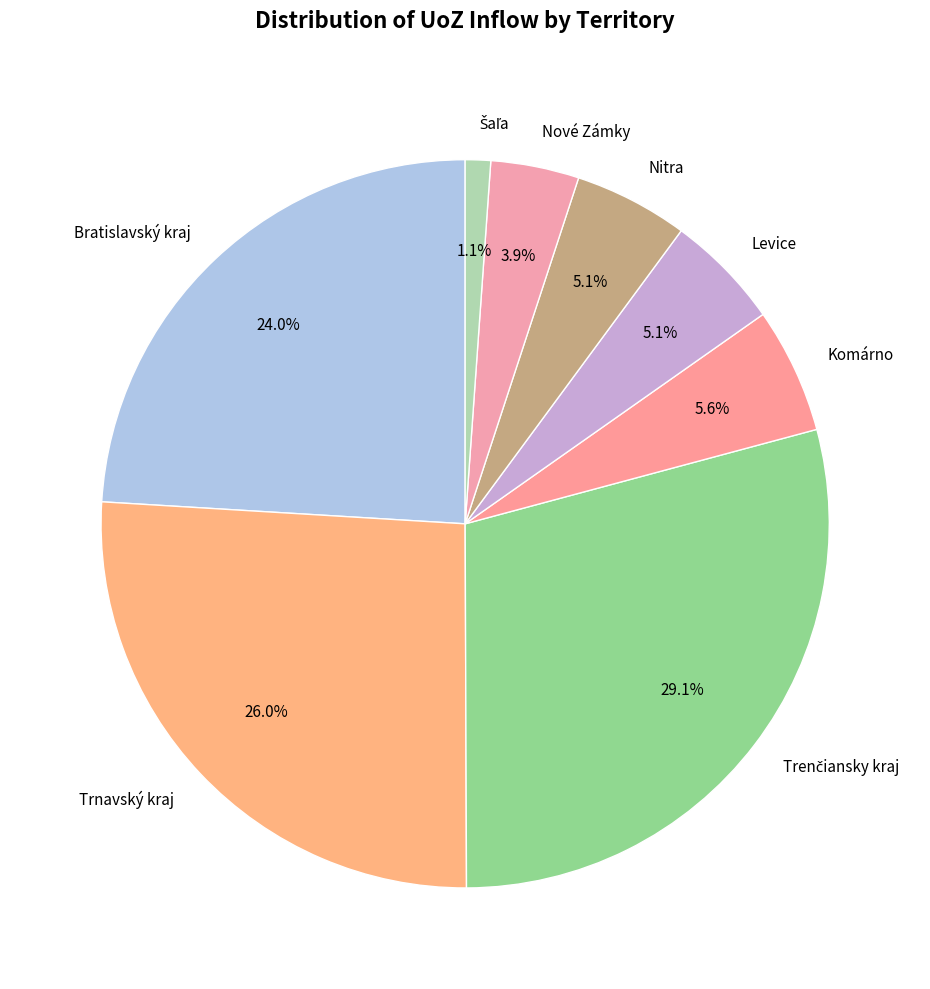

What percentage is NOT represented by Nové Zámky?

96.1%